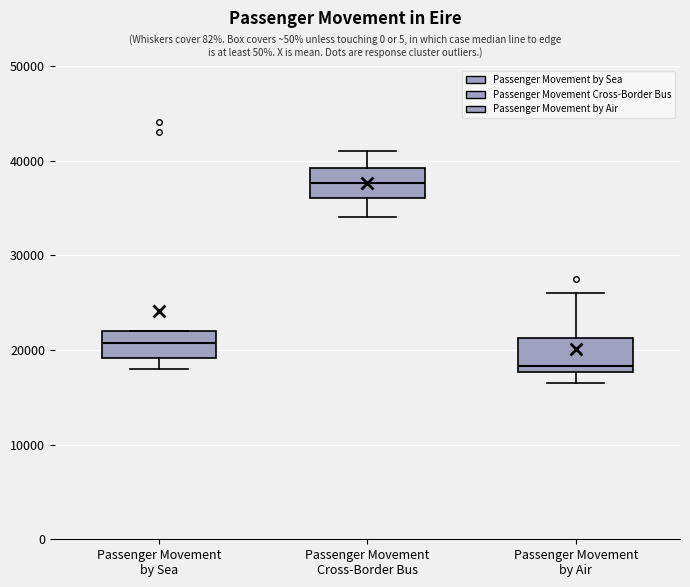

Reading left to right, transcribe this box plot: for each box, give where its median line is, the range the box spans, and where its two whiskers end, as read against the y-axis. The values are not printed on the chart, so give them approximately, as read against the axis.

Passenger Movement by Sea: median 21000, box 19000 to 22000, whiskers 18000 to 22000
Passenger Movement Cross-Border Bus: median 38000, box 36000 to 39000, whiskers 34000 to 41000
Passenger Movement by Air: median 18000 (just above the box's lower edge), box 18000 to 21000, whiskers 17000 to 26000